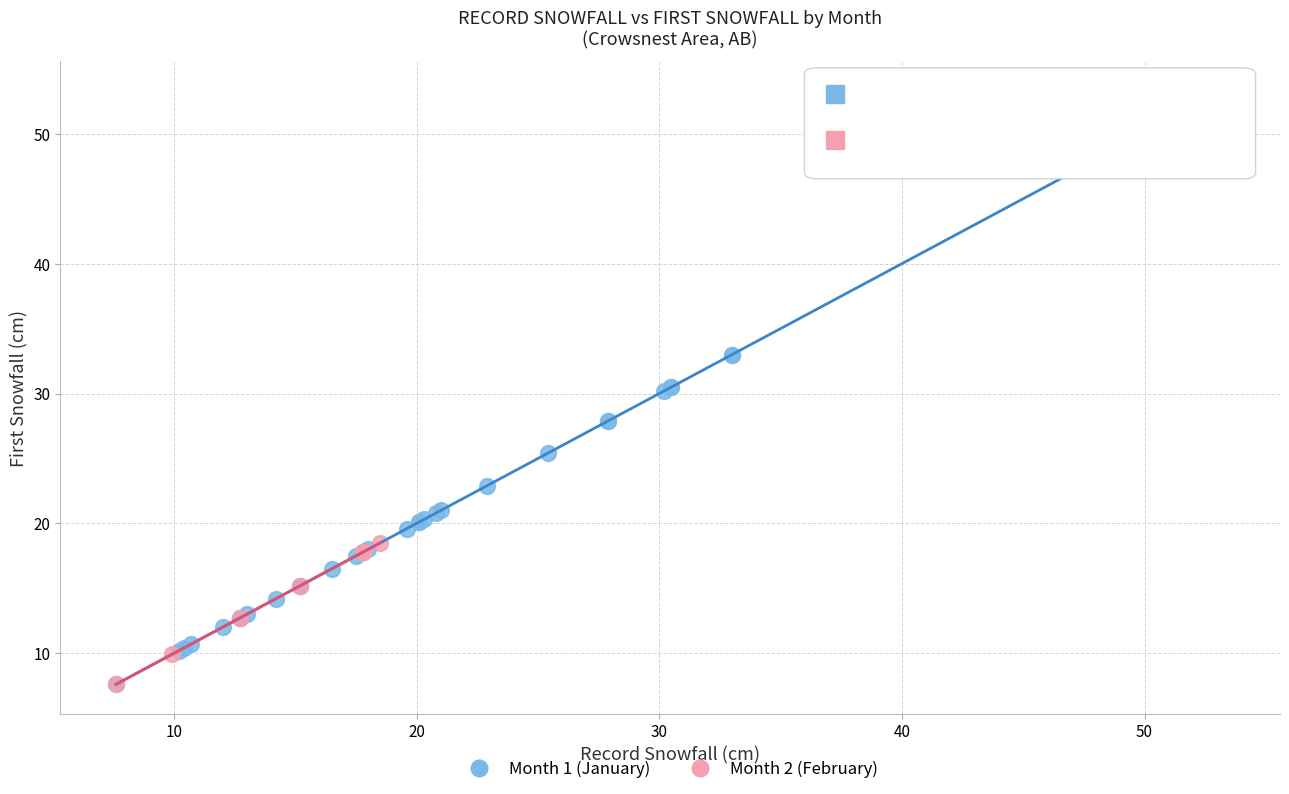

Which series contains the highest Y value?

Month 1 (January)